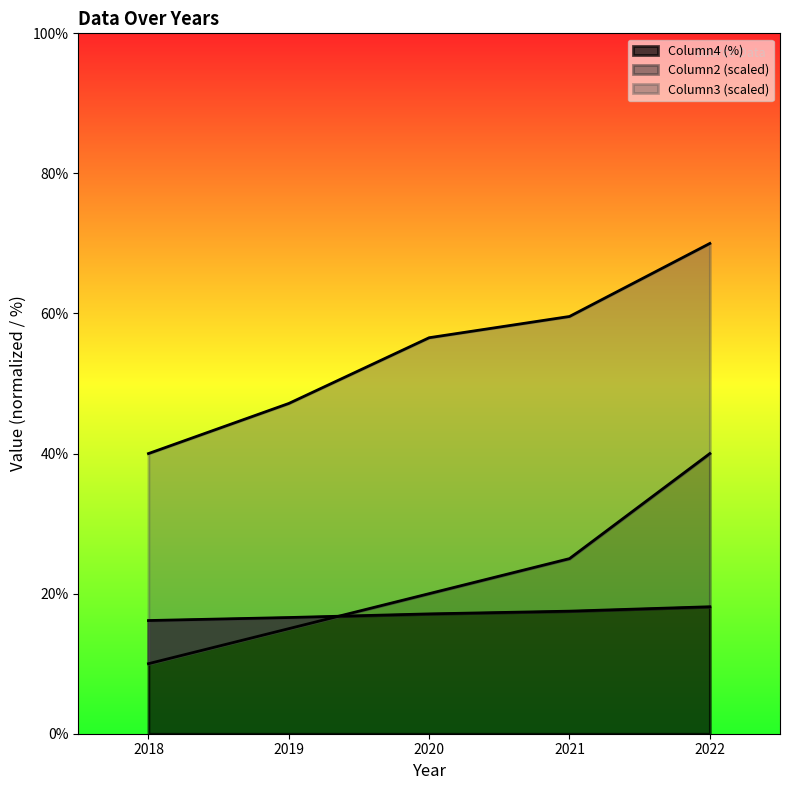

What are all the series names shown in the legend?

Column2, Column3, Column4